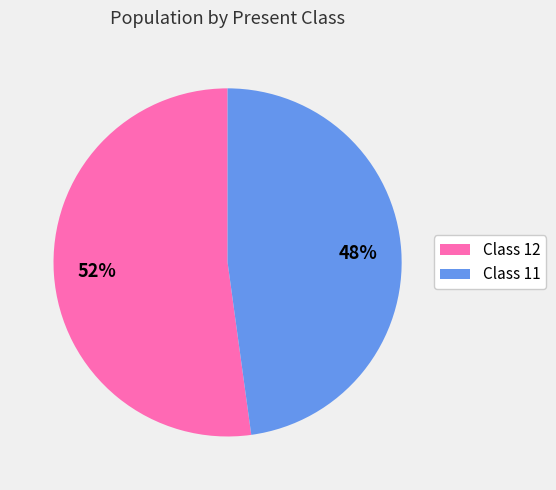

To the nearest percent, what is the average slice percentage?

50%